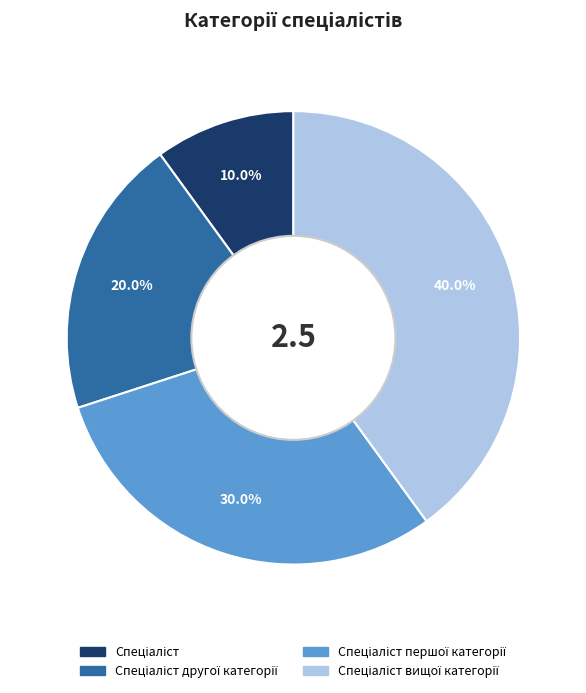

Is there a majority slice in this chart?

No